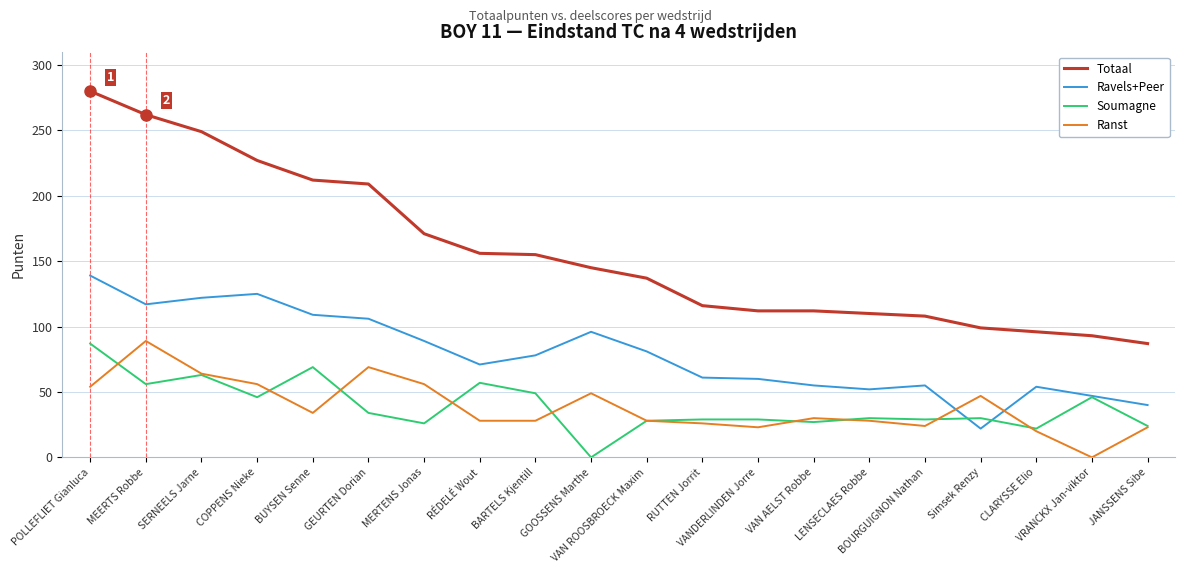

Where do Soumagne and Ravels+Peer first cross each other?

BOURGUIGNON Nathan and Simsek Renzy